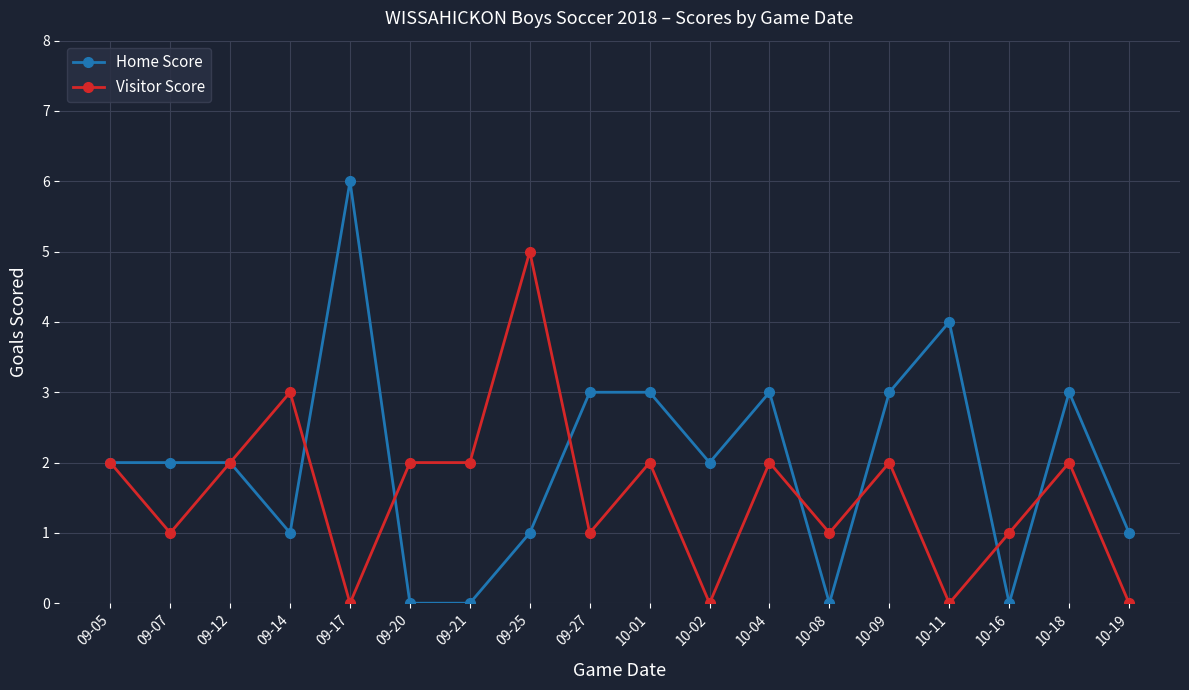

Rank the series by their average value, from highest to lowest.

Home Score, Visitor Score